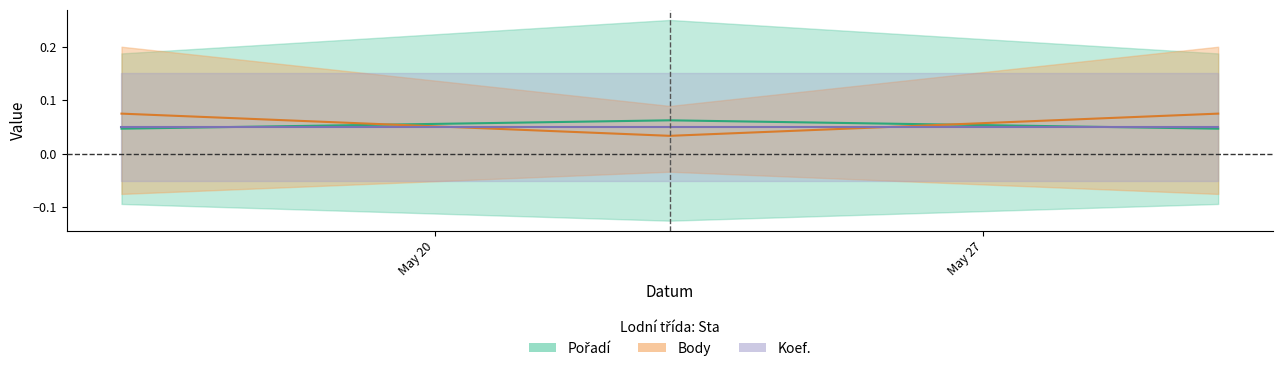

Reading right to left, what are all the values shown in this chart?

Pořadí: 0.0	0.1	0.0
Body: 0.1	0.0	0.1
Koef.: 0.1	0.1	0.1